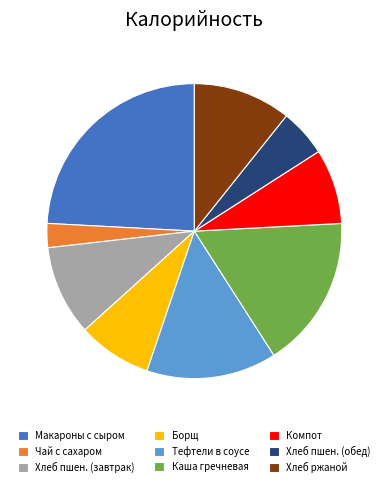

Is it true that Макароны с сыром is 29% of the pie?

False